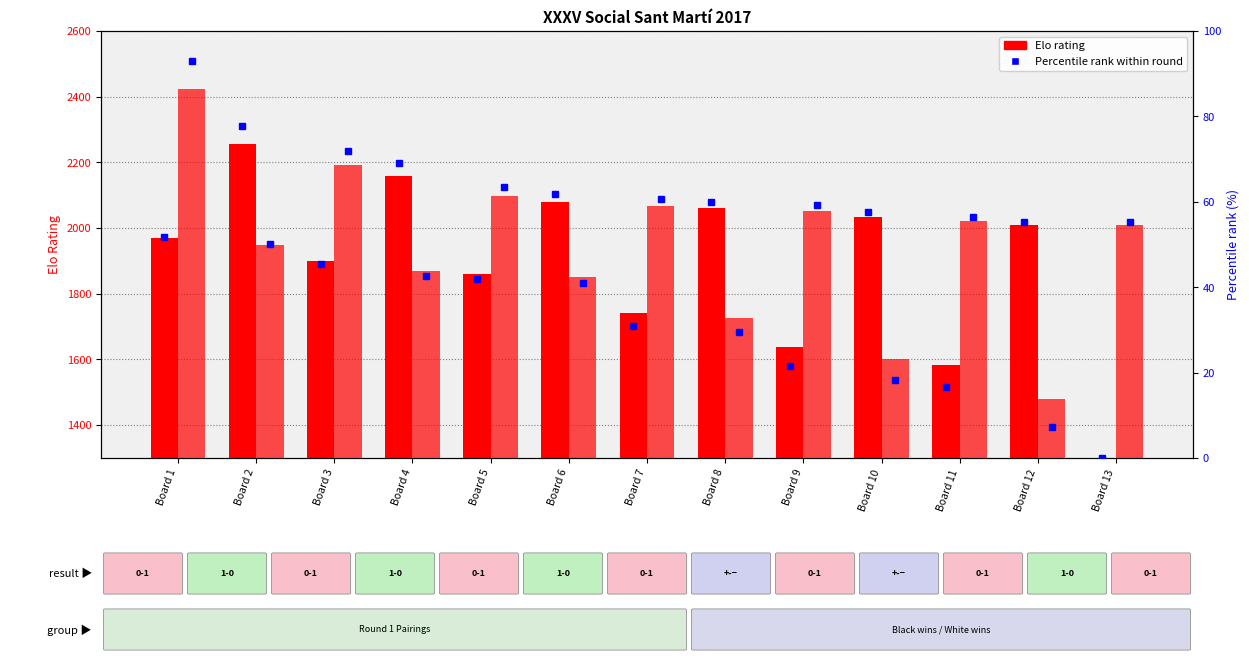

Which category has the lowest value across all series?

Board 13